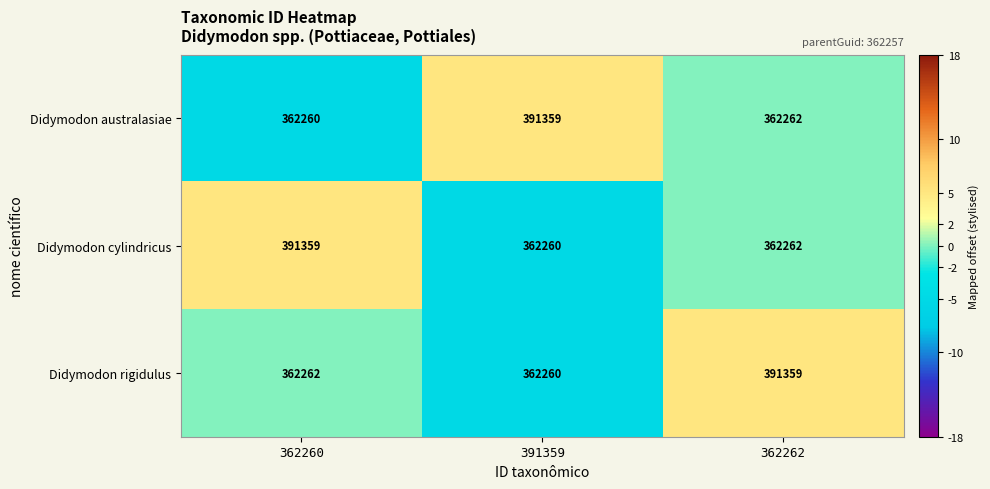

True or false: Didymodon rigidulus has a value of 548110 at 391359.

False